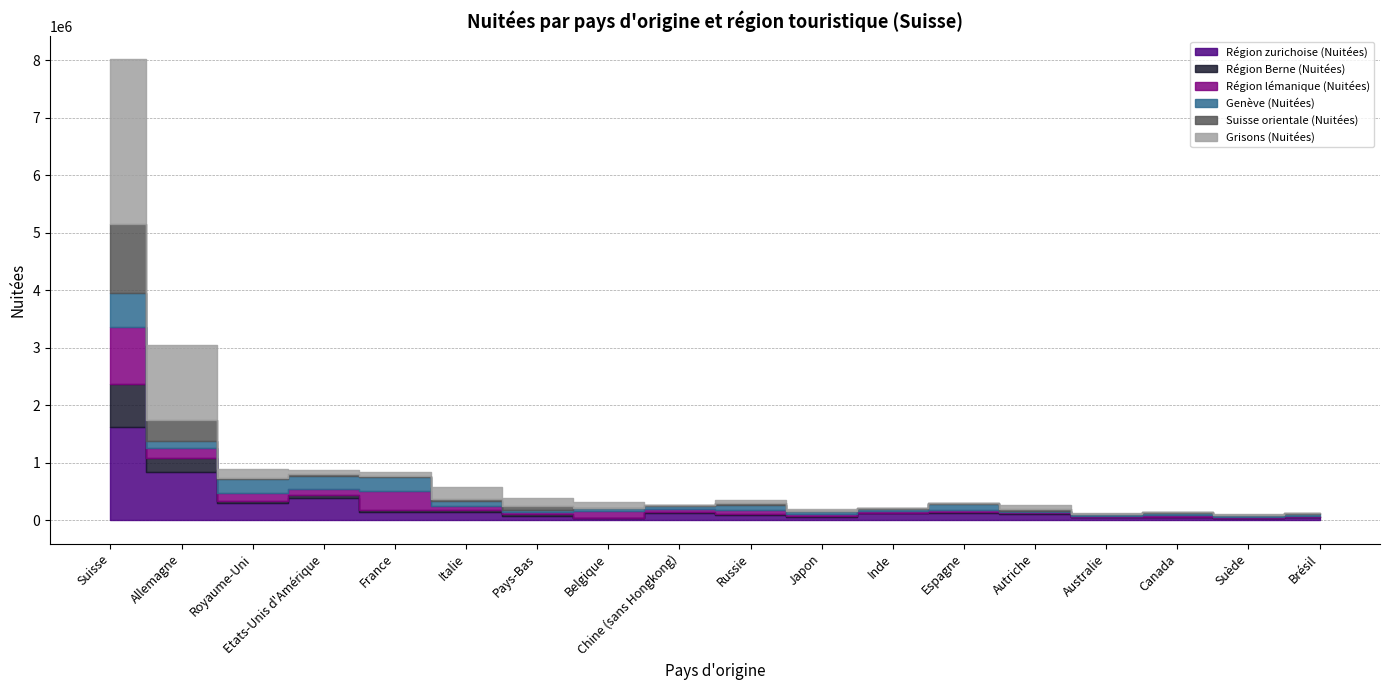

How many data points in Grisons (Nuitées) are above 62617?

8